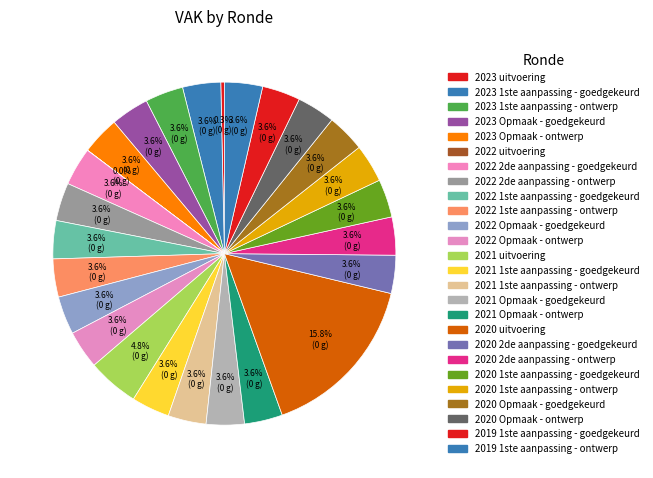

The 2020 1ste aanpassing - ontwerp slice represents 4% of the pie. True or false?

True